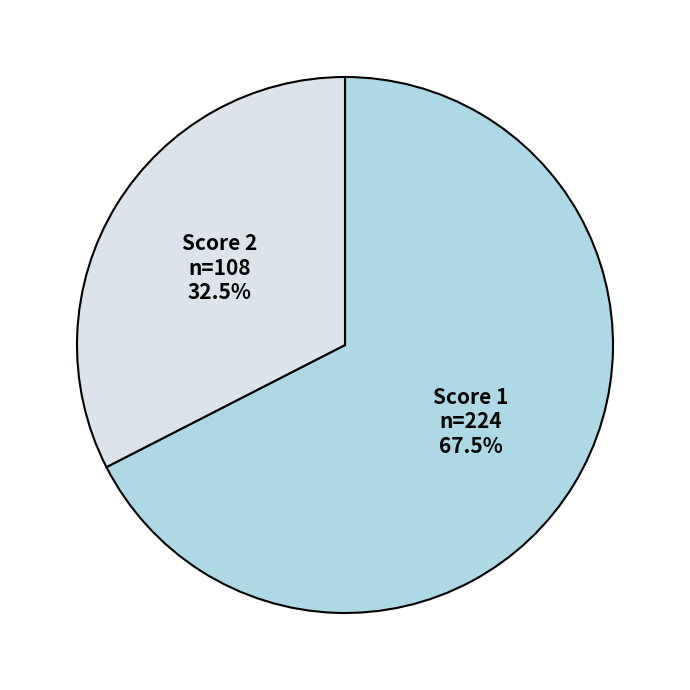

Is there a majority slice in this chart?

Yes